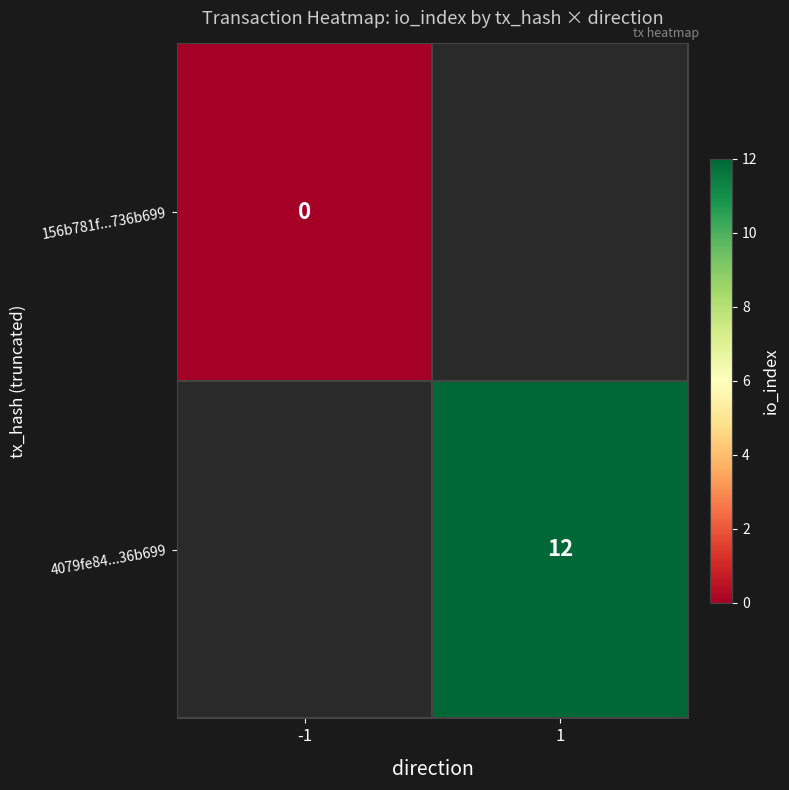

Which label corresponds to the largest value in the chart?

1